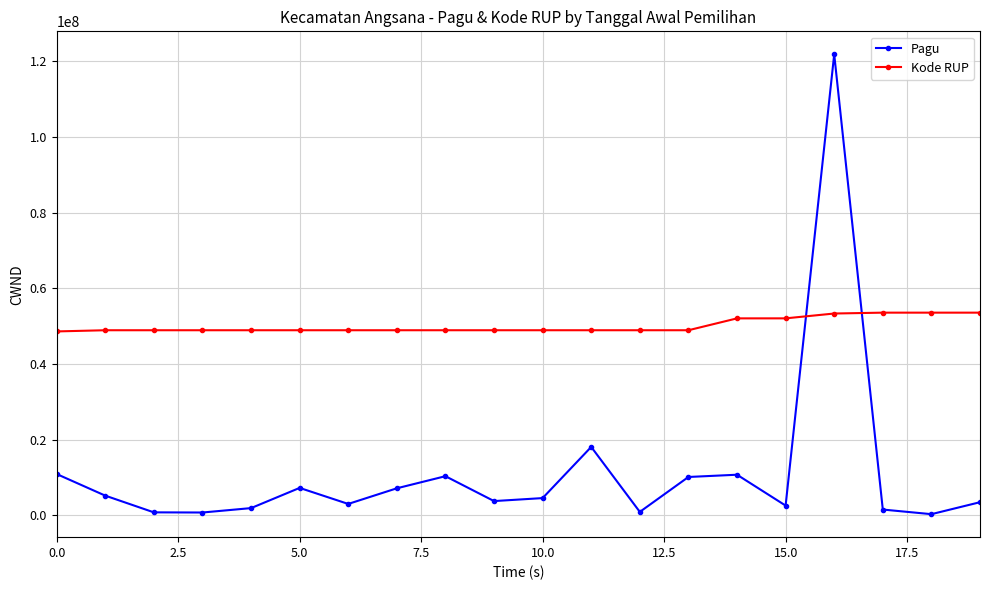

Count the number of categories in the chart.

20